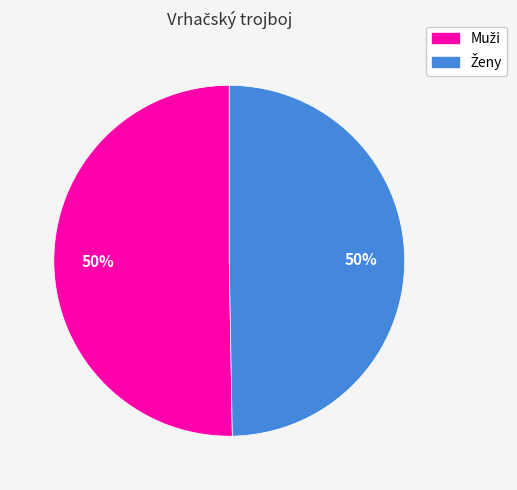

How many segments does this pie chart have?

2